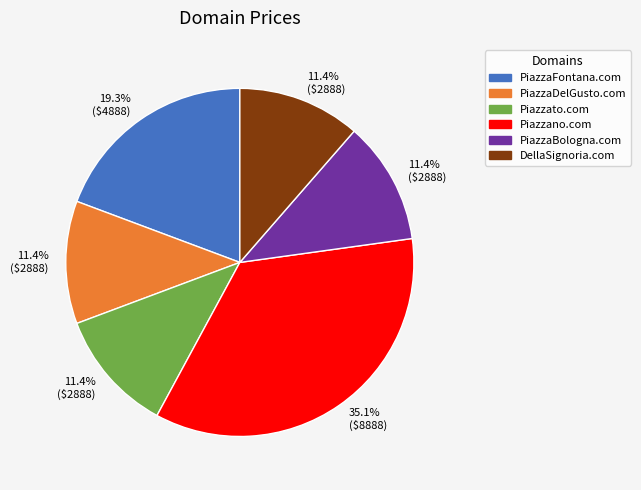

What is the total percentage of Piazzano.com and DellaSignoria.com?

46.5%